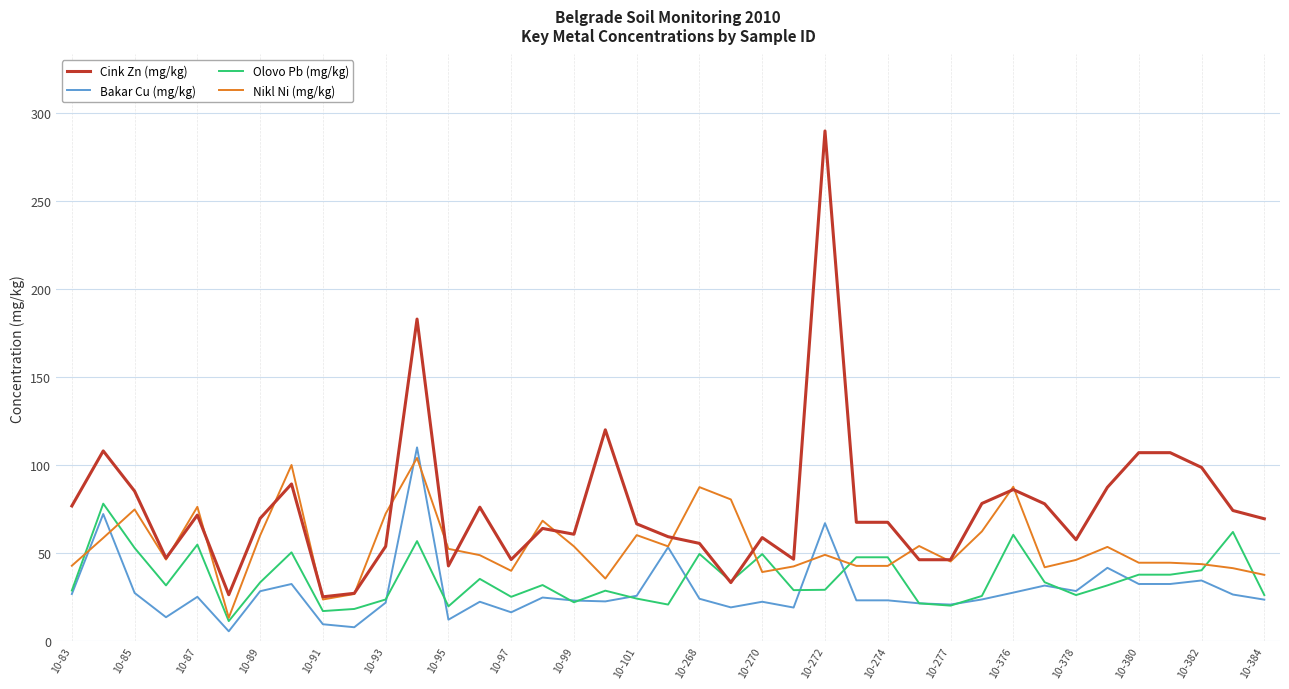

What is the maximum value shown in the chart?

290.0